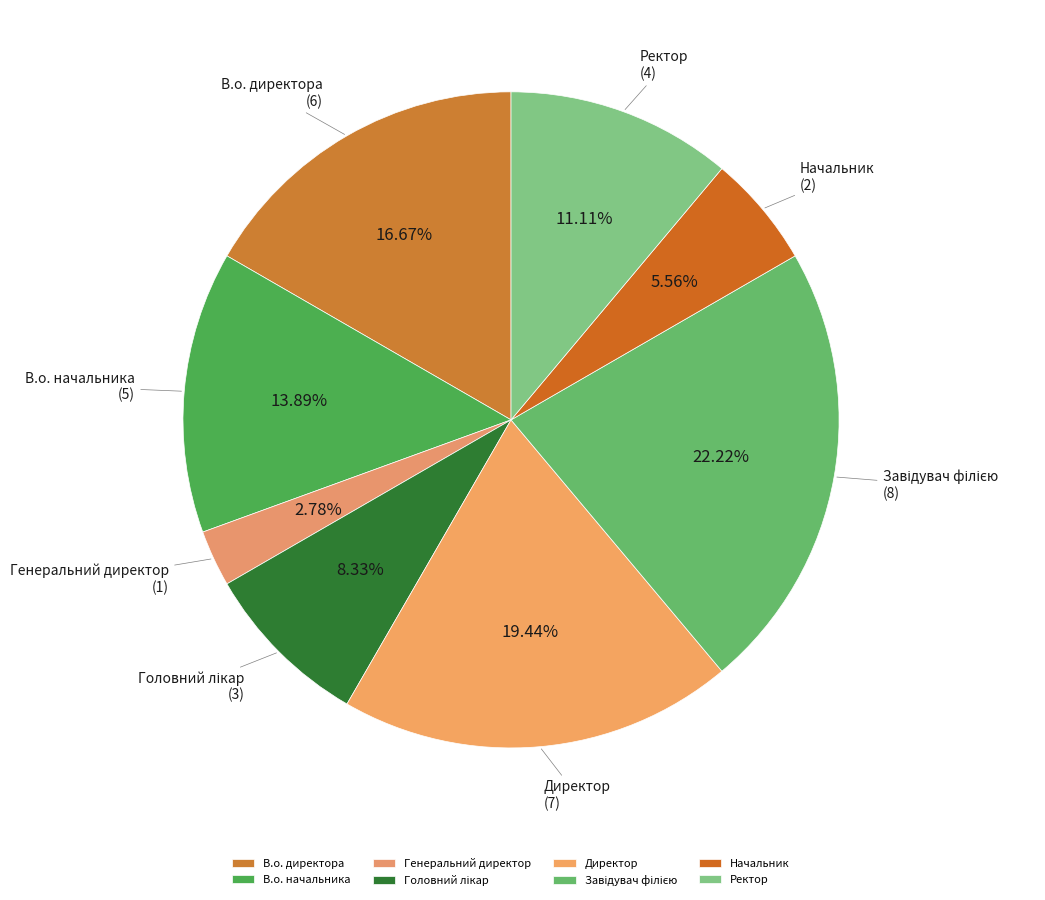

To the nearest percent, what percentage of the pie is В.о. директора?

17%